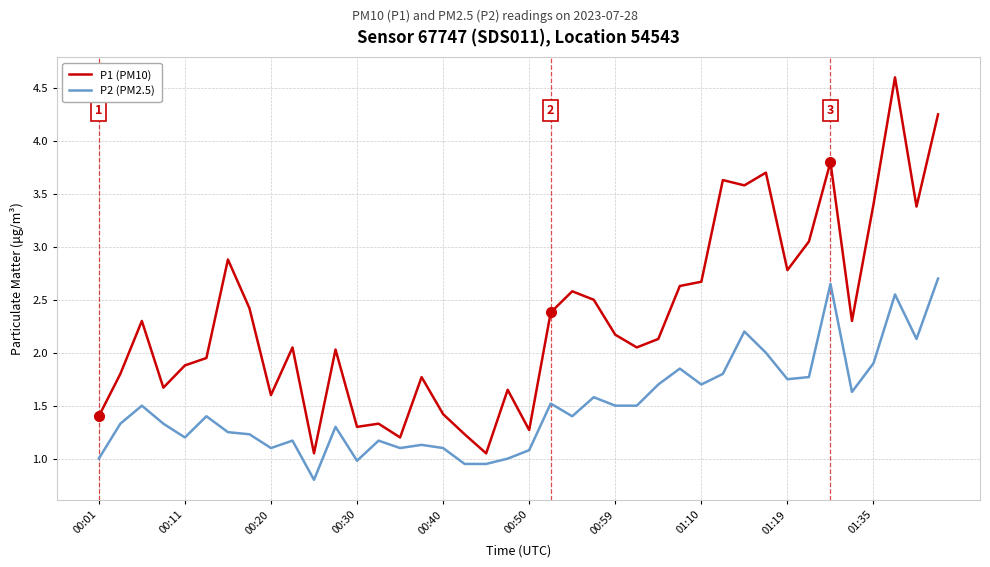

What is the smallest value displayed?

0.8